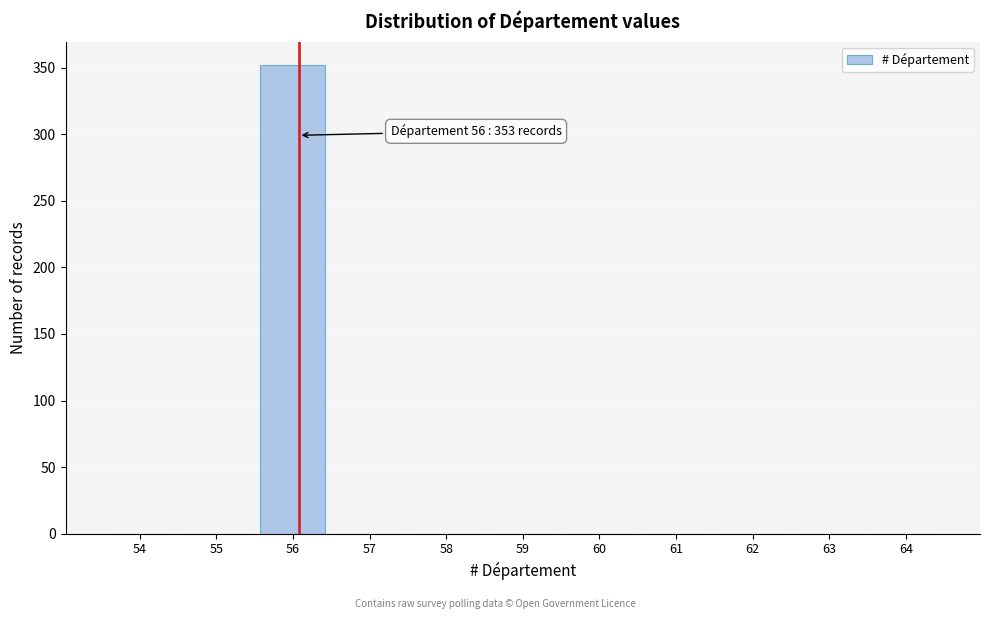

Reading right to left, transcribe all the data shown in this chart.

64=0	63=0	62=0	61=0	60=0	59=0	58=0	57=0	56=352	55=0	54=0